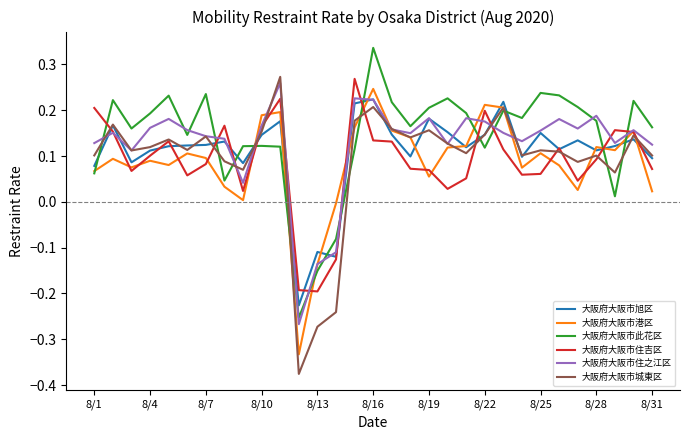

True or false: 大阪府大阪市住吉区 and 大阪府大阪市此花区 cross at least once.

True